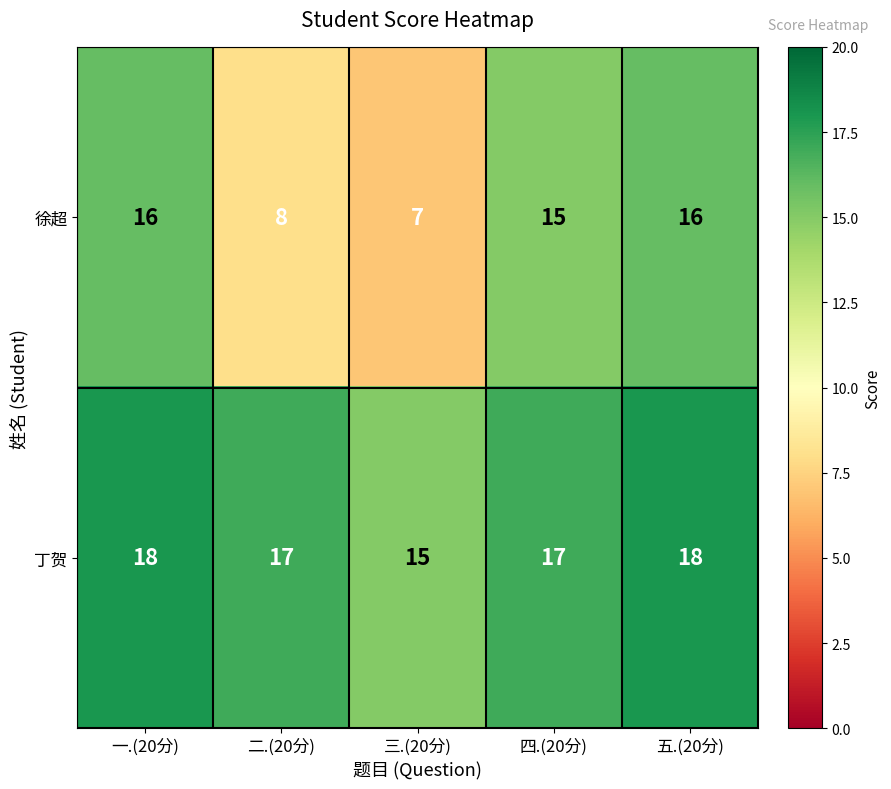

What is the average value of the 丁贺 series?

17